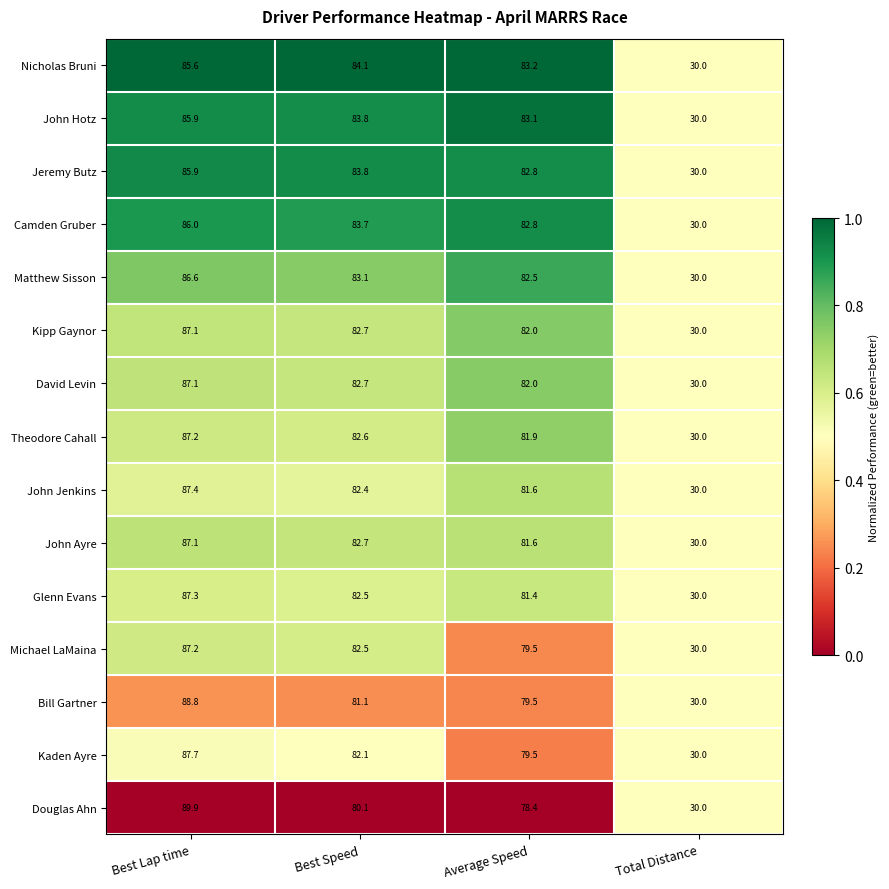

True or false: Jeremy Butz has a value of 38.1 at Best Speed.

False